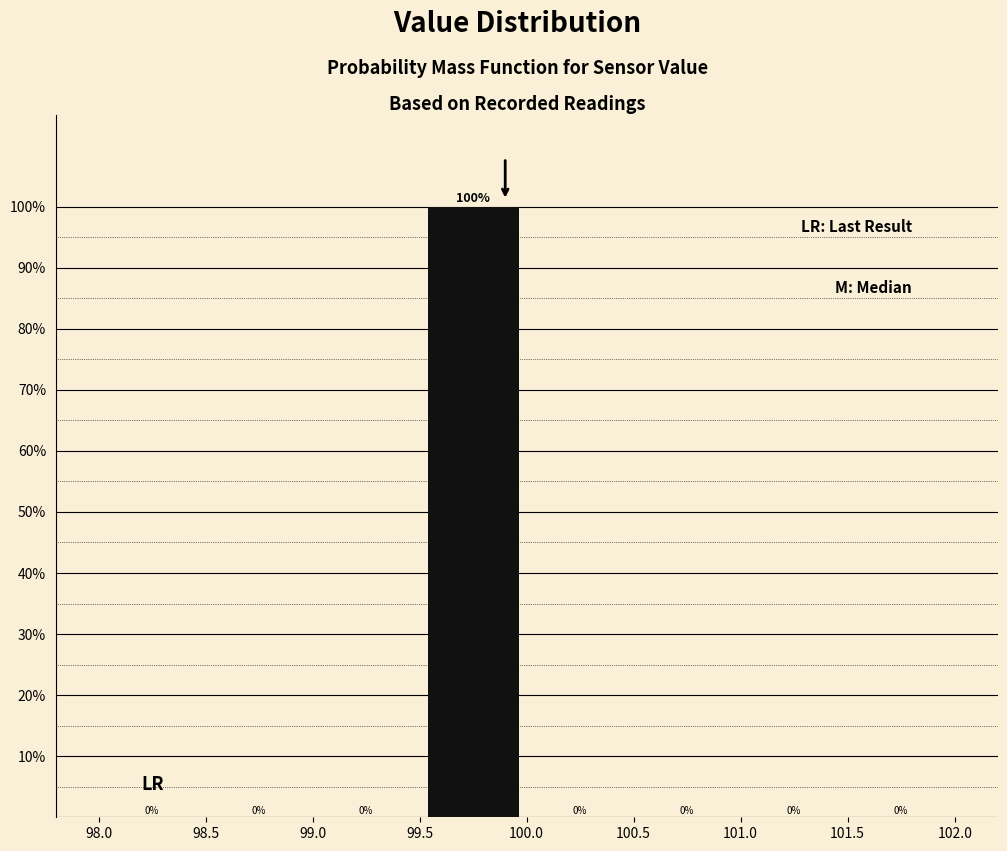

What is the height of the bar covering 99.5 to 100.0 on the x-axis?

100